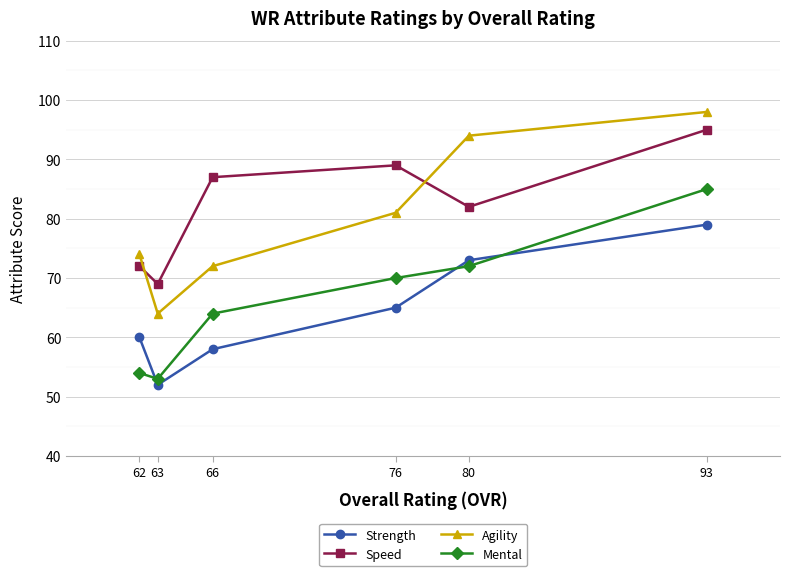

Where is the first local maximum for Speed?

76